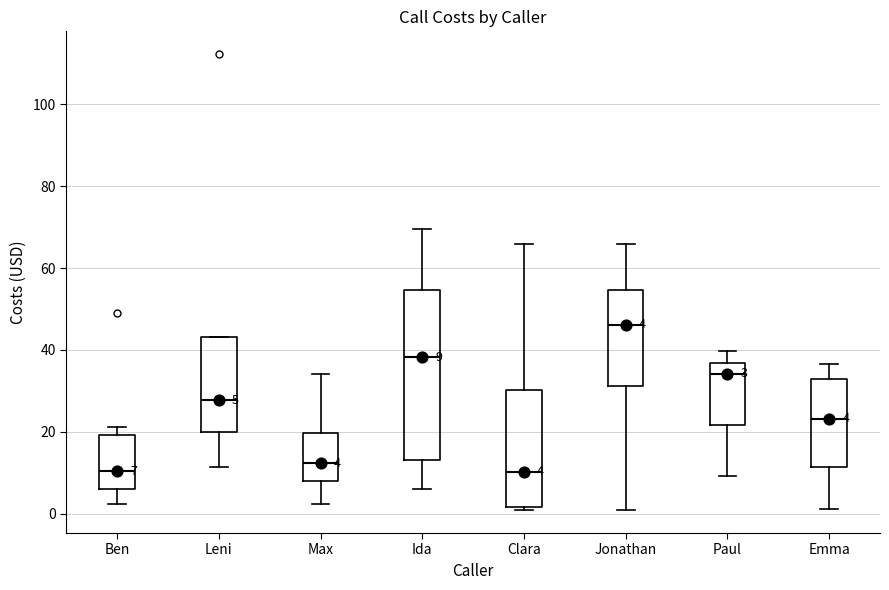

Comparing the boxes themselves (not the whiskers), which one is the tallest?

Ida